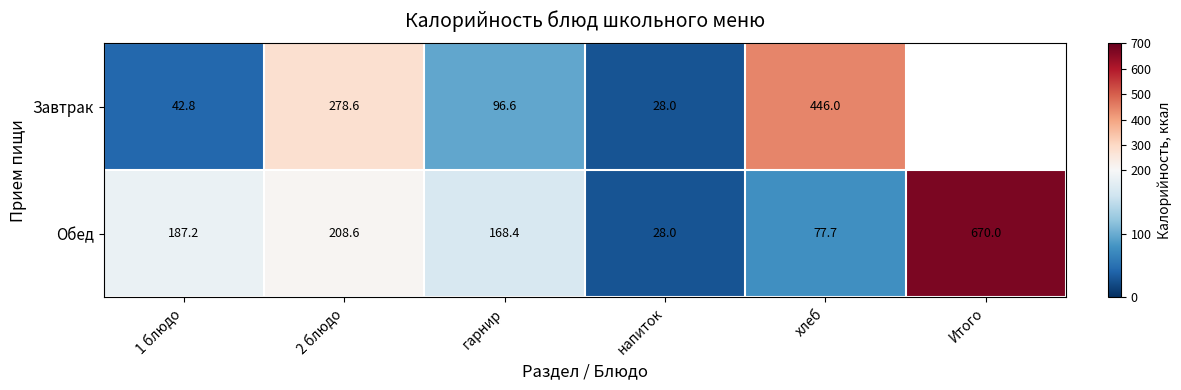

At how many categories does at least one series exceed 206?

3